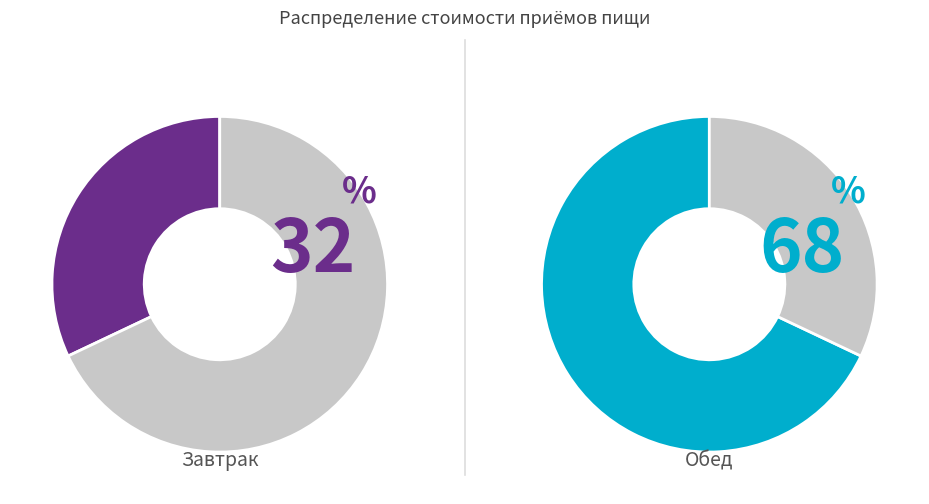

What percentage is the Обед slice, to the nearest percent?

68%